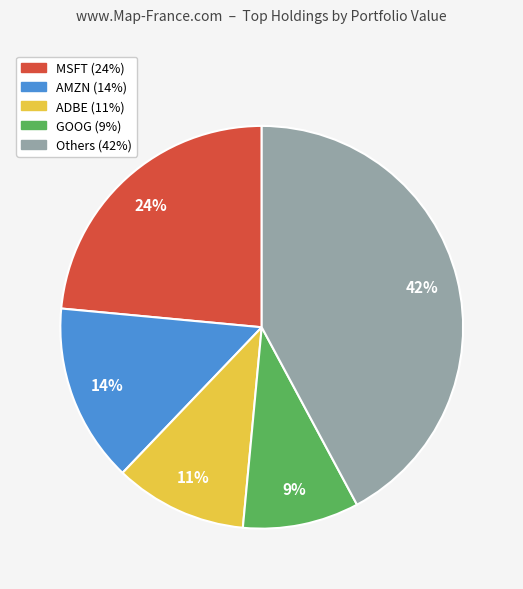

How many slices are in this pie chart?

5